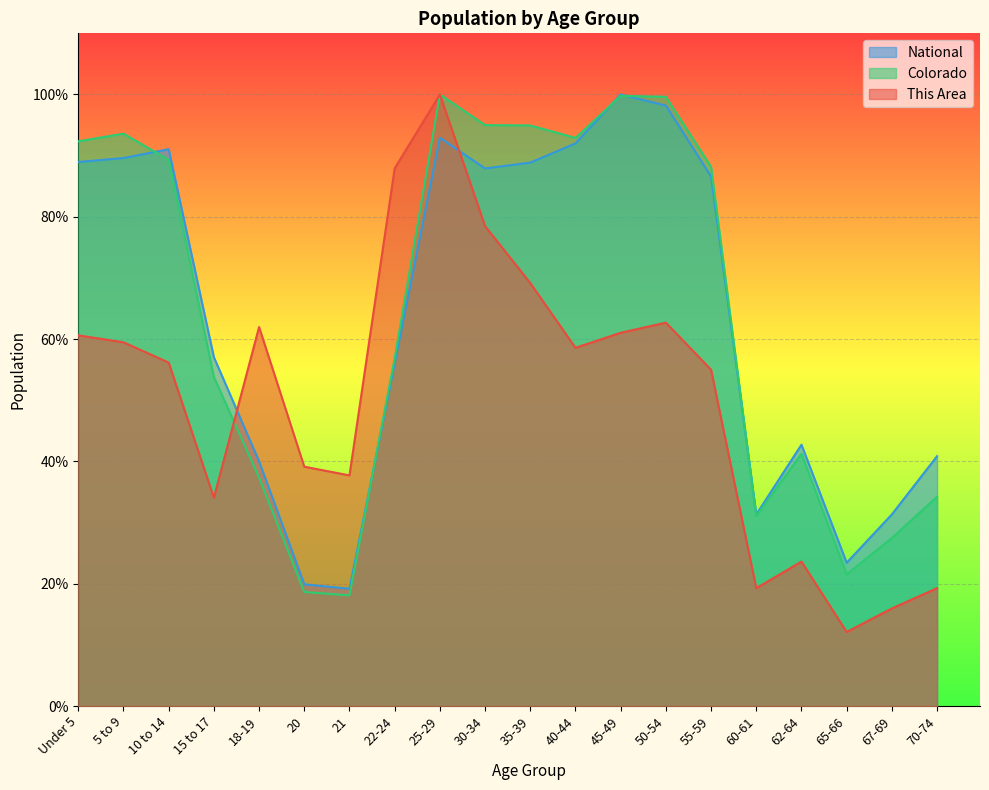

At 35-39, list the series in order from smallest to largest.

This Area, National, Colorado